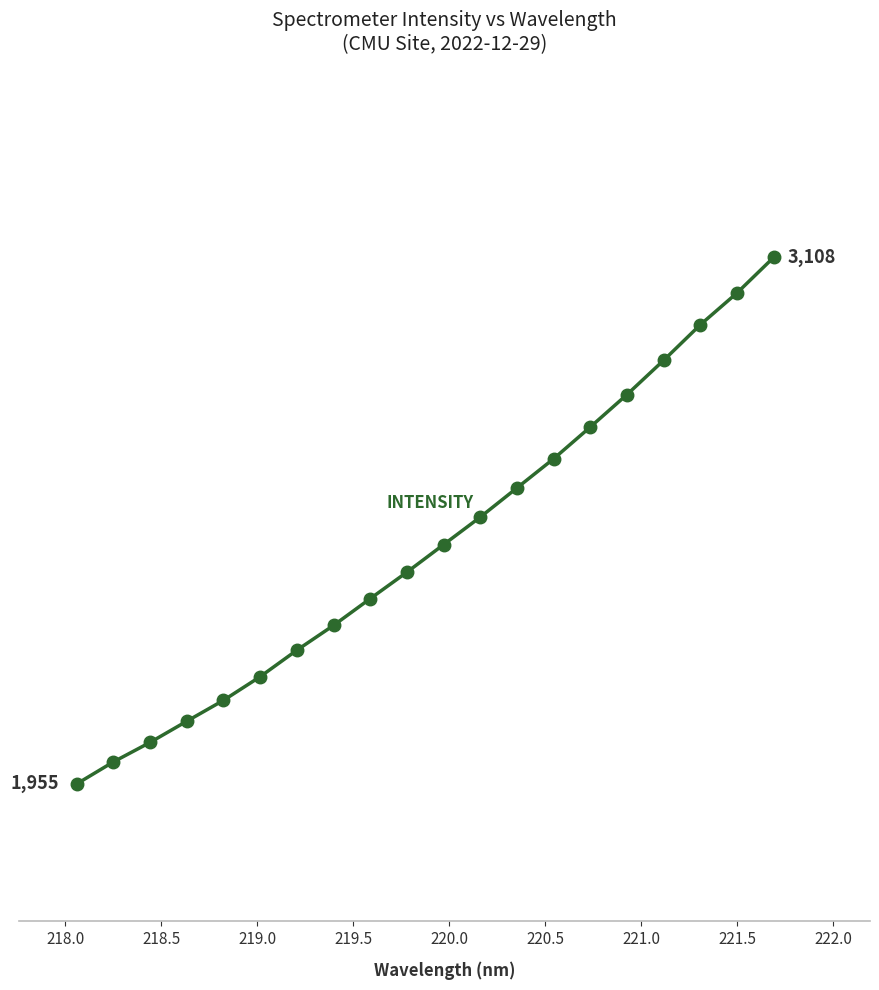

True or false: the data has more than 1 interior local peaks.

False